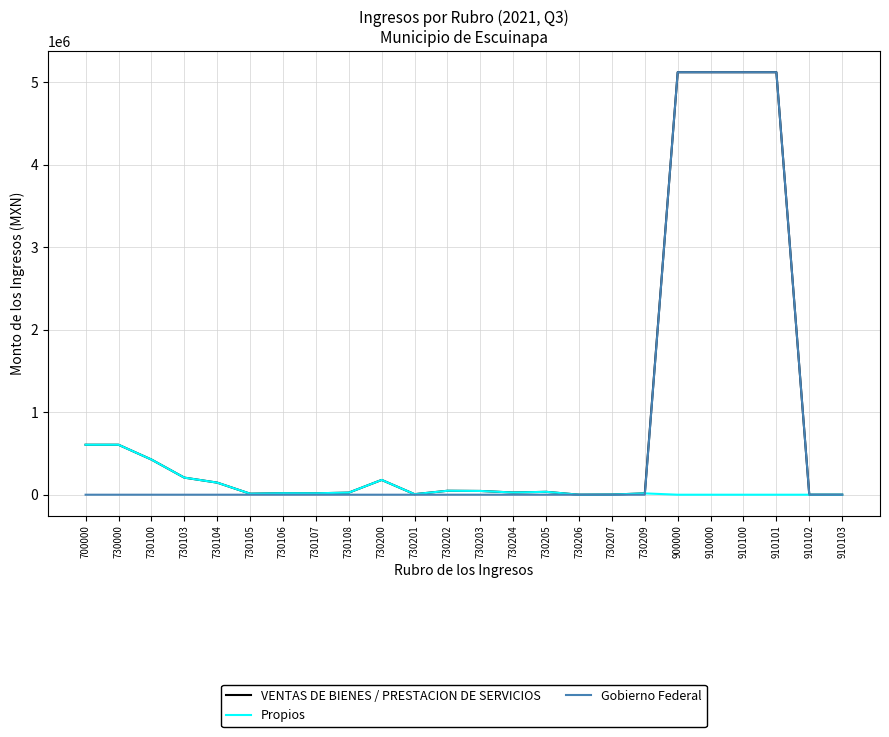

What is the maximum value for VENTAS DE BIENES / PRESTACION DE SERVICIOS?

5120000.0